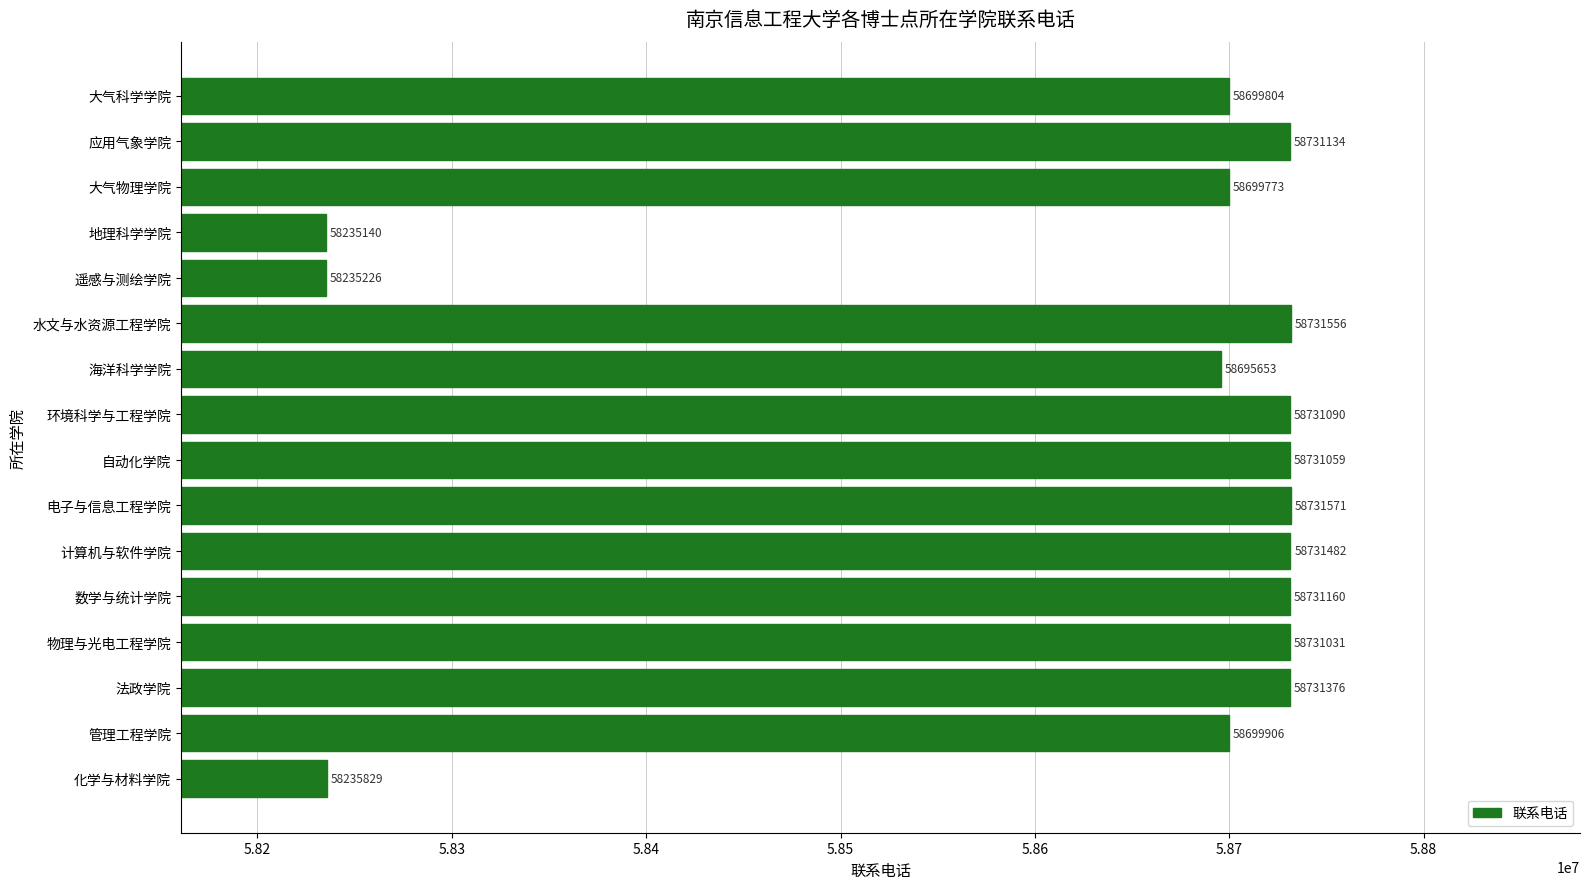

Between 遥感与测绘学院 and 法政学院, which is larger?

法政学院